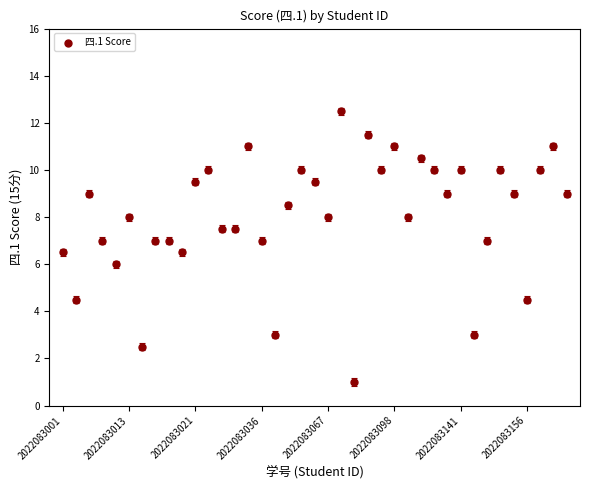

What is the range of Y values (max minus min)?

11.5